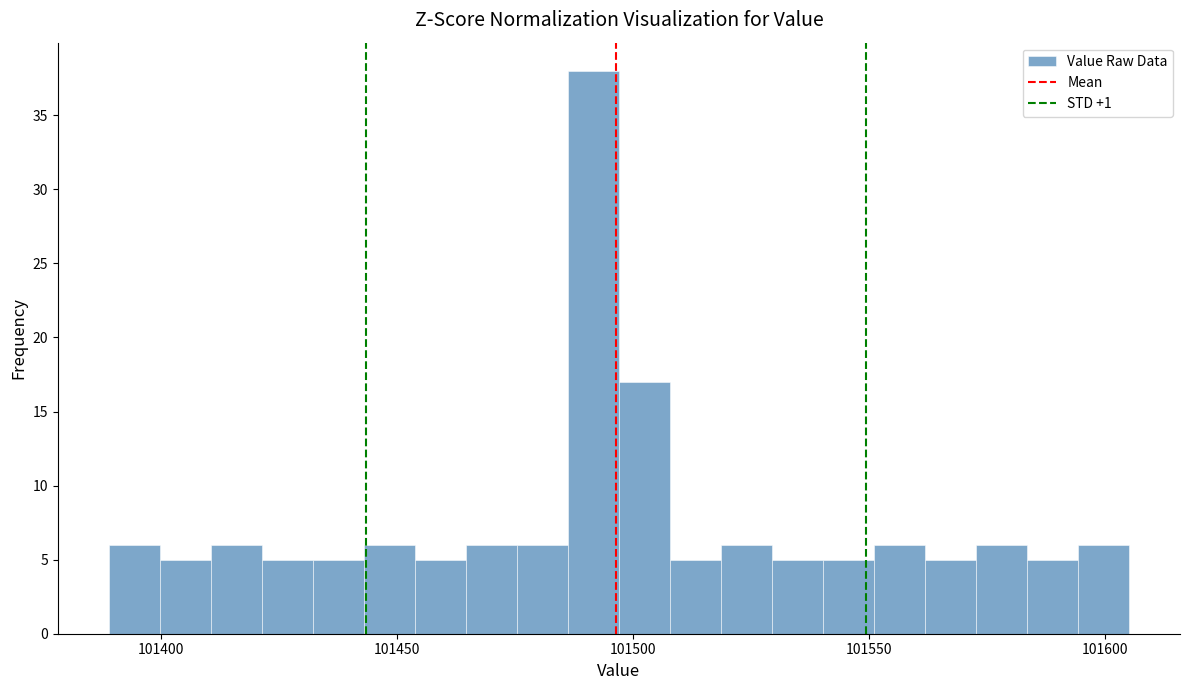

Read against the x-axis, roughly where is the centre of the tallest bar?

101490